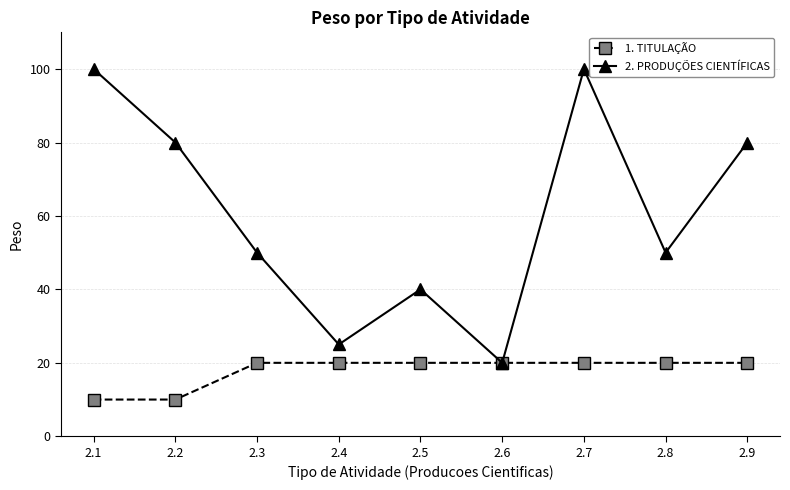

Where is the first local maximum for 2. PRODUÇÕES CIENTÍFICAS?

2.5